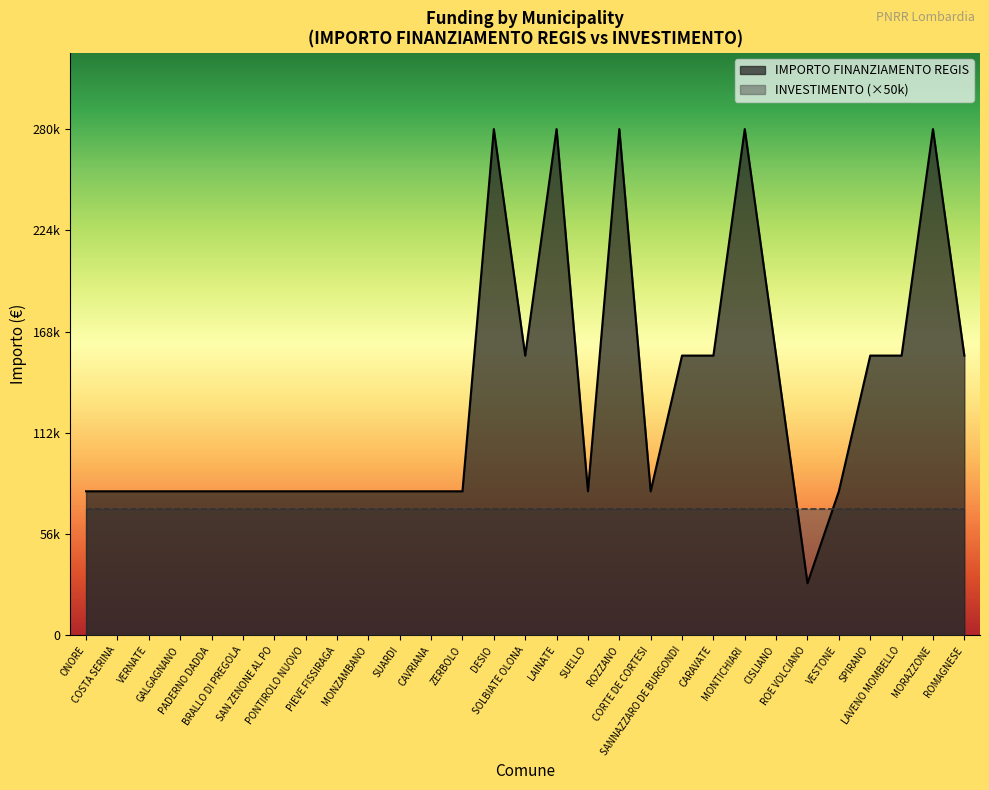

How many points are lower than both their immediate neighbors (excluding endpoints)?

4